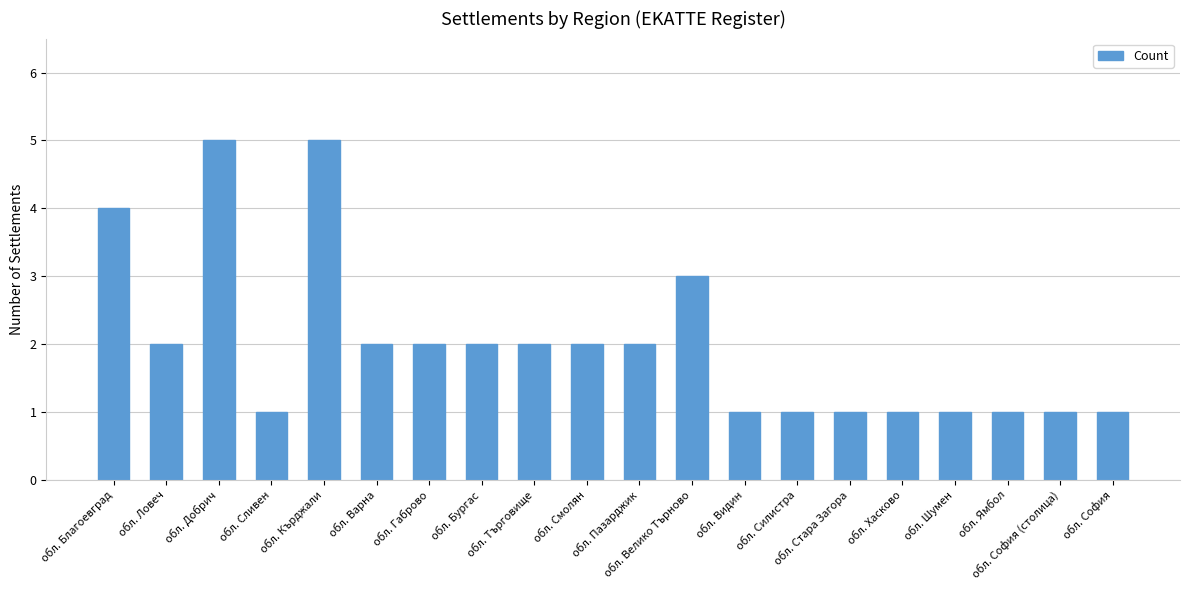

Reading left to right, transcribe all the data shown in this chart.

обл. Благоевград=4	обл. Ловеч=2	обл. Добрич=5	обл. Сливен=1	обл. Кърджали=5	обл. Варна=2	обл. Габрово=2	обл. Бургас=2	обл. Търговище=2	обл. Смолян=2	обл. Пазарджик=2	обл. Велико Търново=3	обл. Видин=1	обл. Силистра=1	обл. Стара Загора=1	обл. Хасково=1	обл. Шумен=1	обл. Ямбол=1	обл. София (столица)=1	обл. София=1